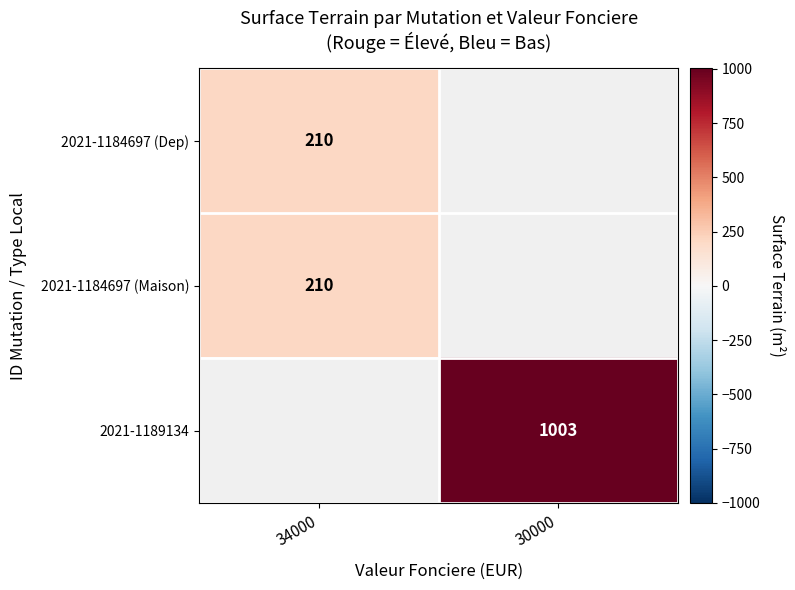

Is it true that 2021-1184697 (Maison) equals 283 at 34000?

False